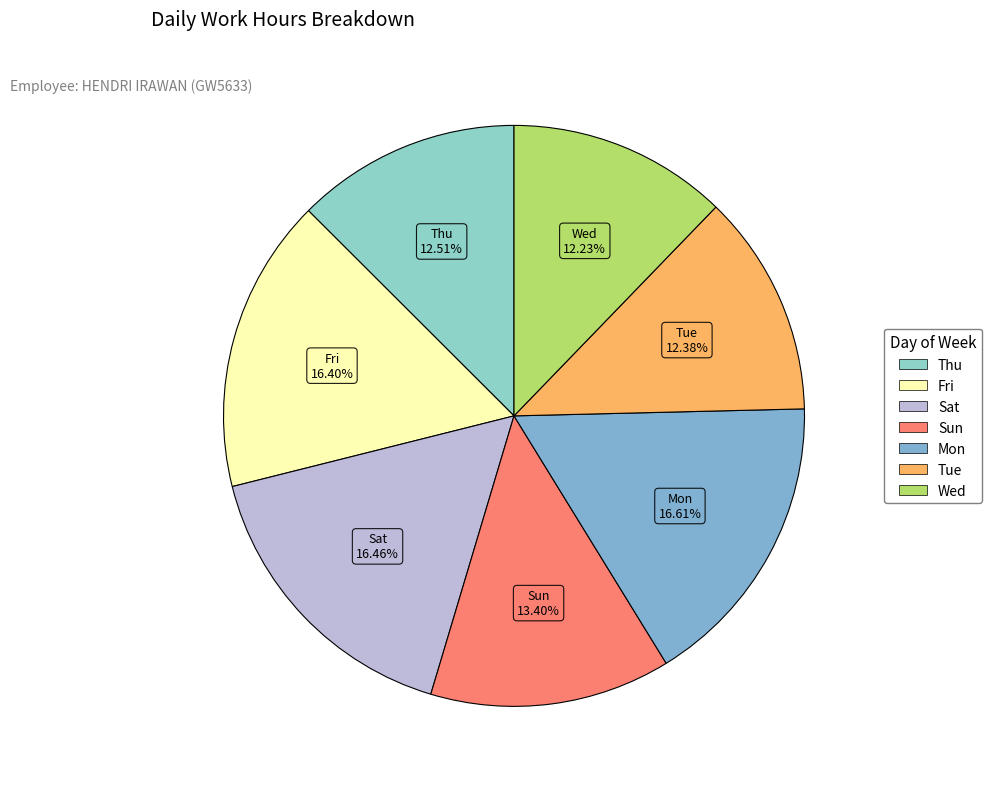

Does any single category account for the majority?

No